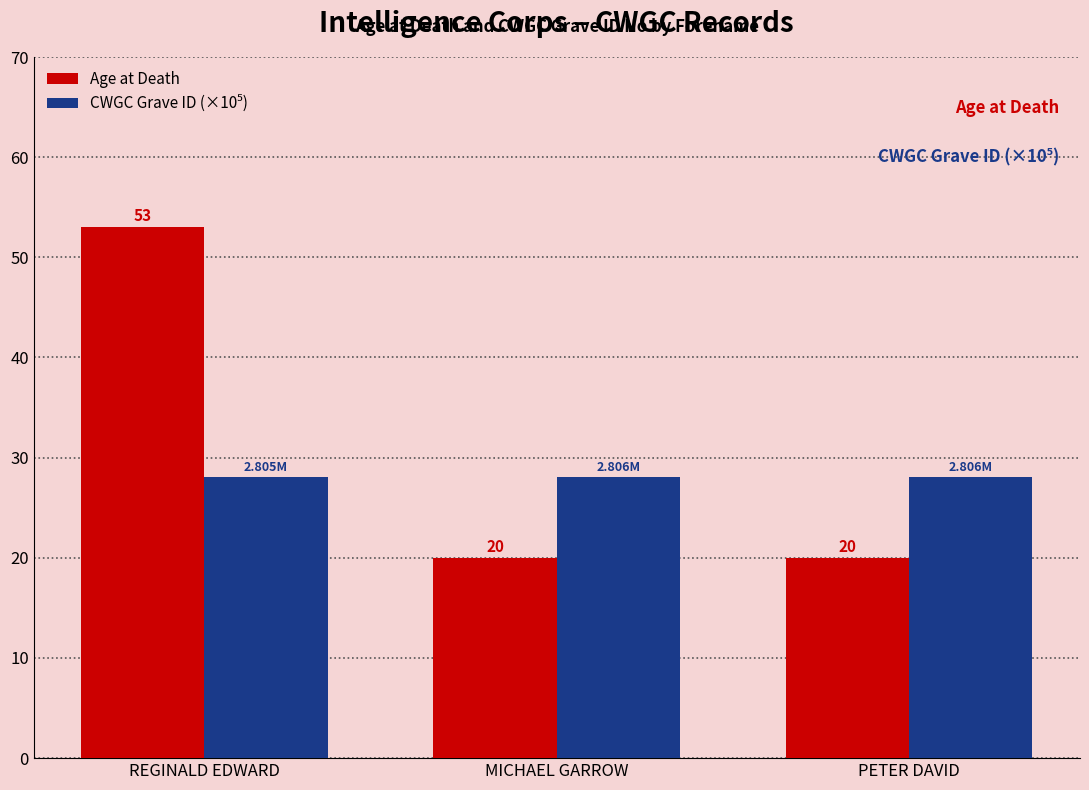

What is the value of the Age at Death bar at the 1st from the left?

53.0